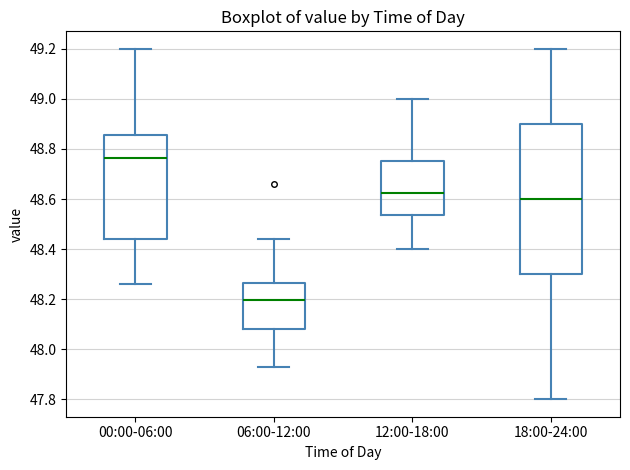

Which box has the highest median line?

00:00-06:00